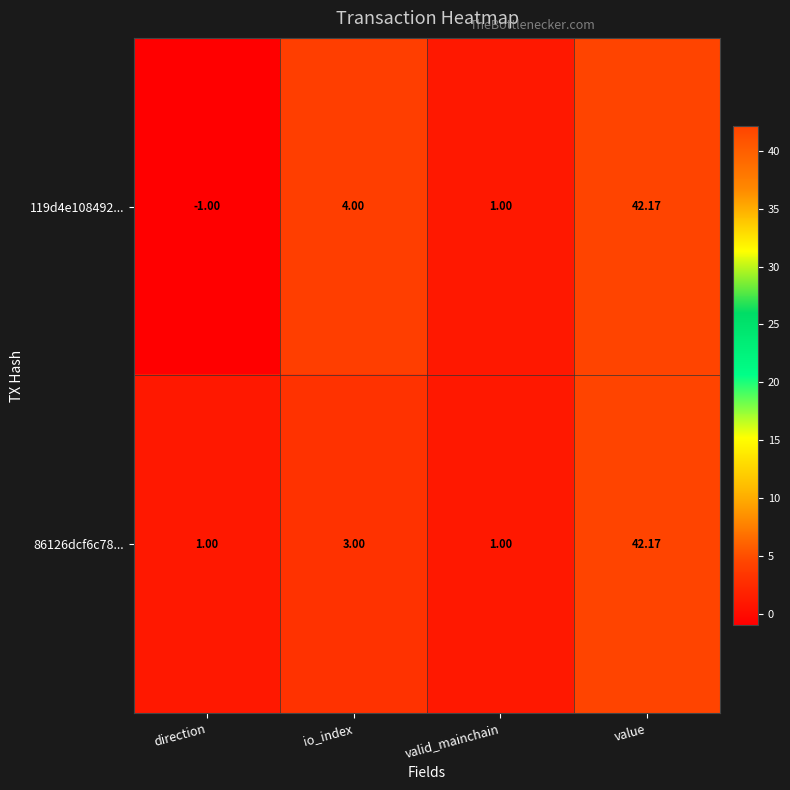

At how many categories does at least one series exceed 14?

1